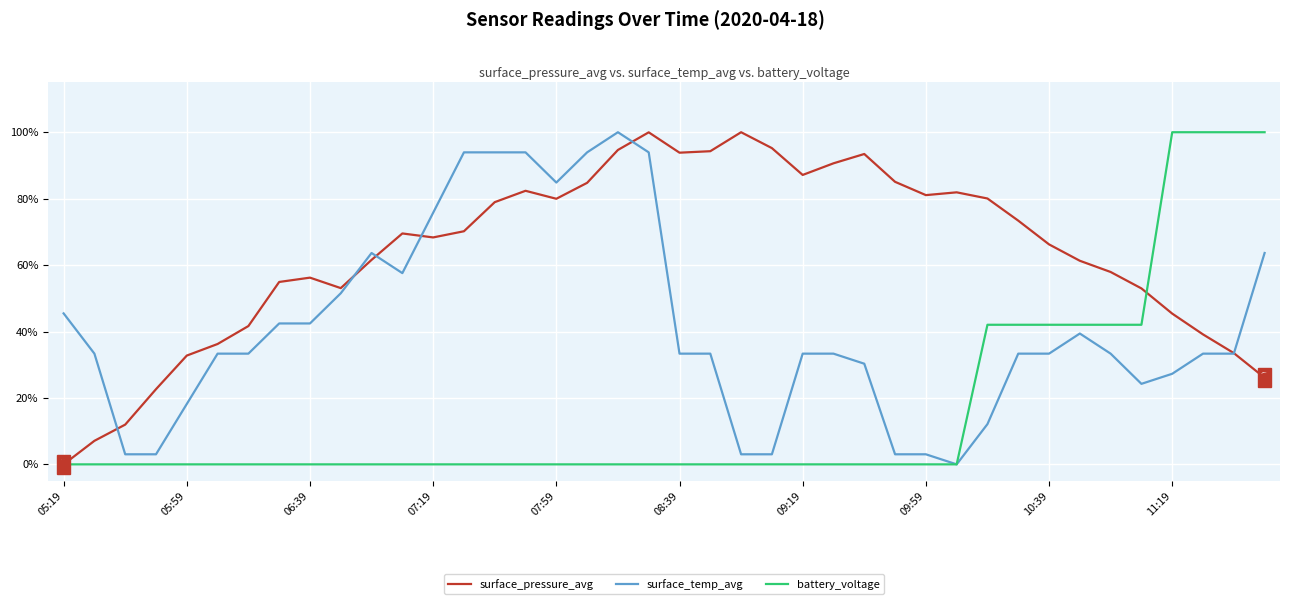

Which series has the largest total across all categories?

surface_pressure_avg